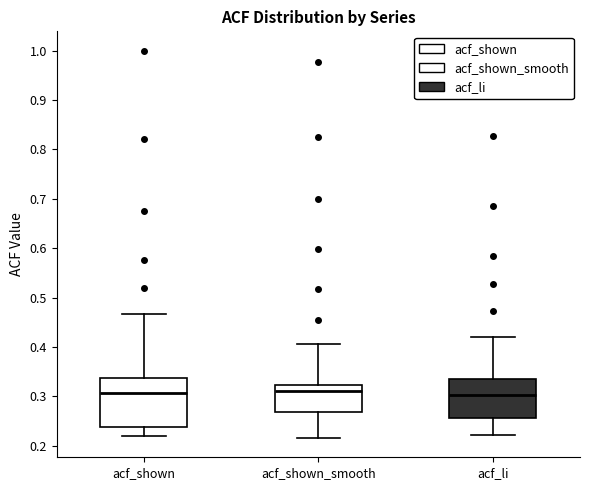

Where does the median line of the box for acf_shown sit on the y-axis? The values are not printed on the chart, so give them approximately, as read against the axis.

0.31